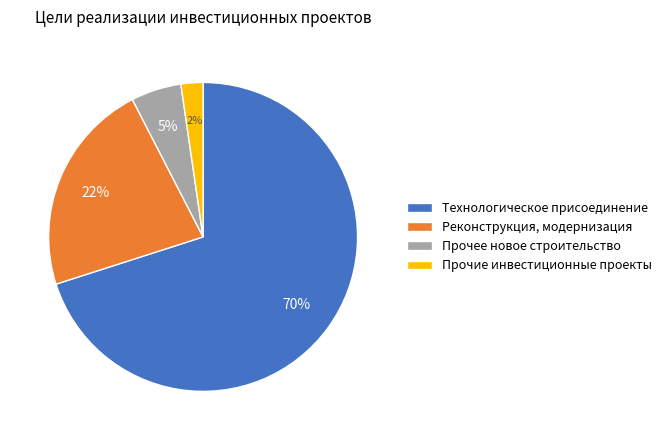

How many slices are in this pie chart?

4